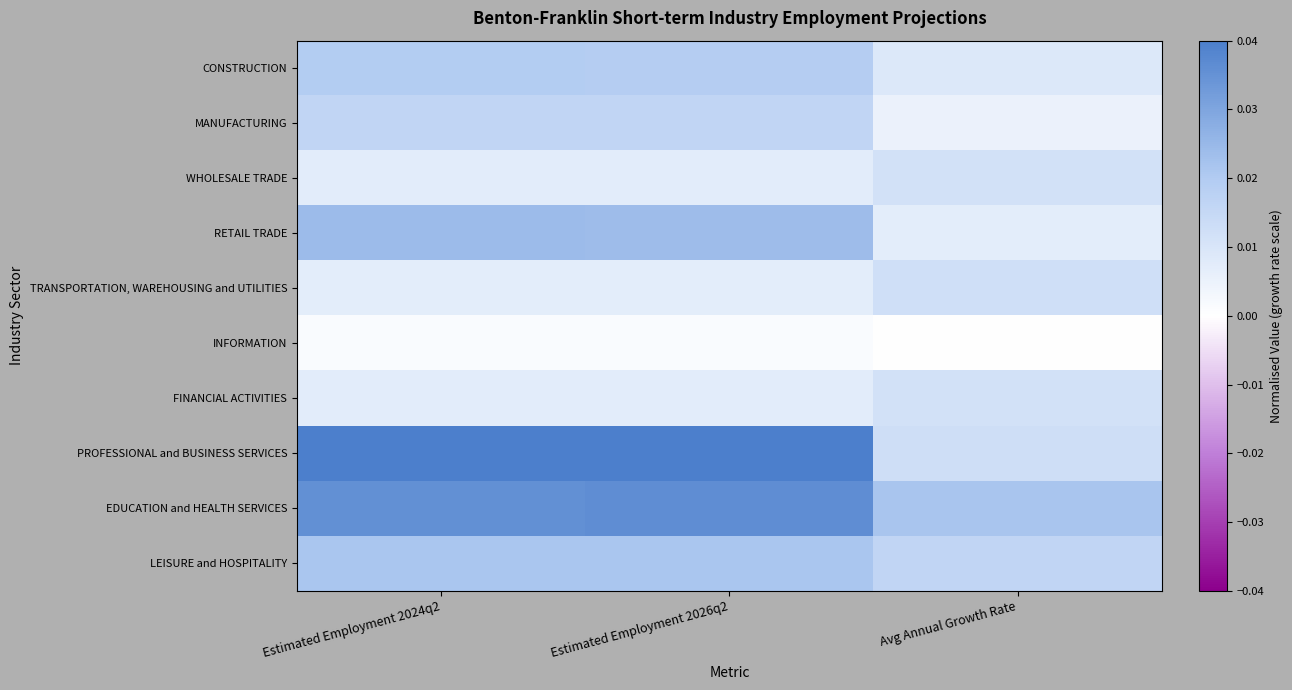

List the series in order of their peak value, lowest first.

INFORMATION, WHOLESALE TRADE, FINANCIAL ACTIVITIES, TRANSPORTATION, WAREHOUSING and UTILITIES, MANUFACTURING, CONSTRUCTION, LEISURE and HOSPITALITY, RETAIL TRADE, EDUCATION and HEALTH SERVICES, PROFESSIONAL and BUSINESS SERVICES